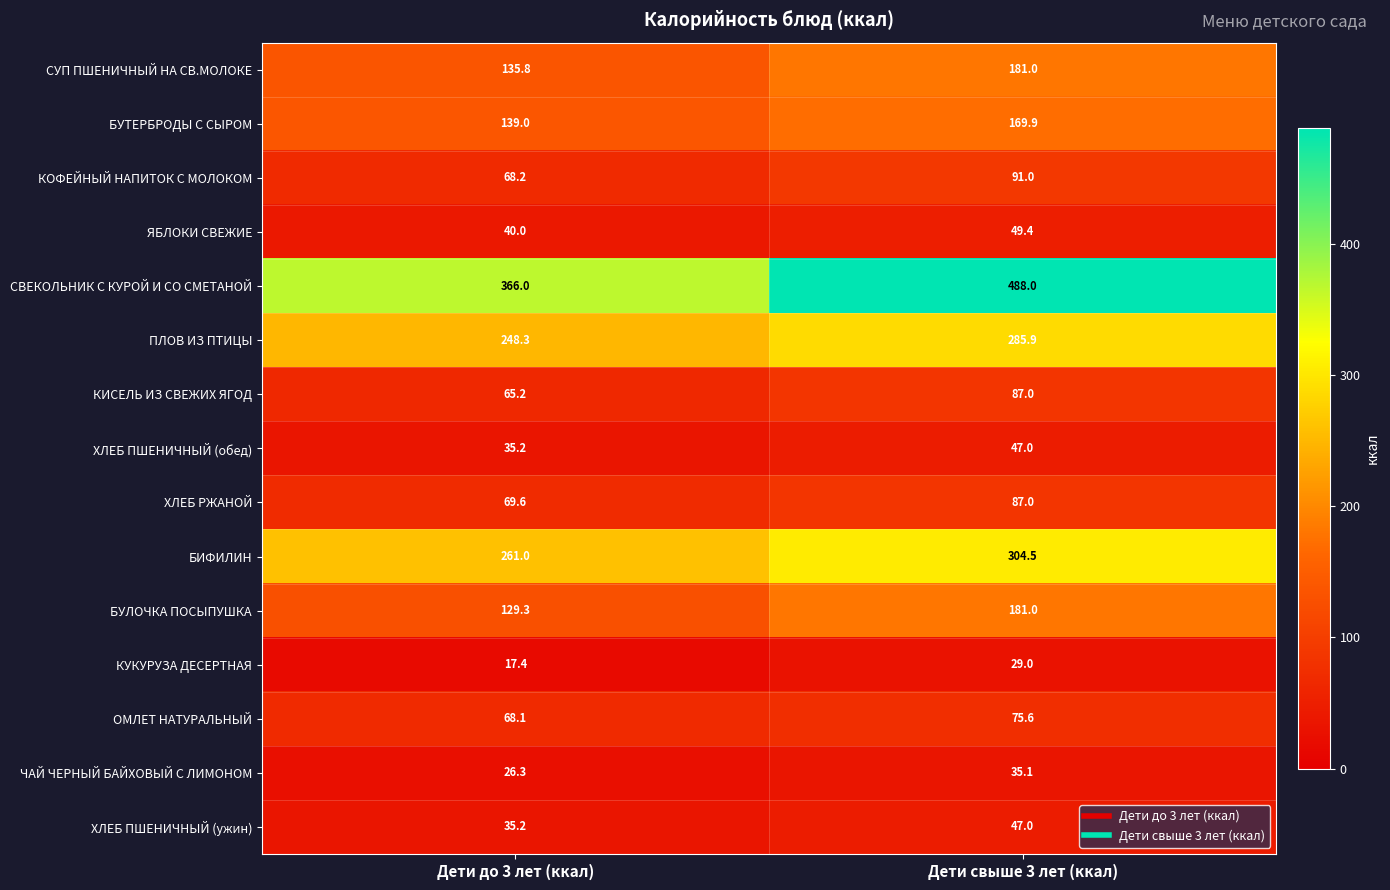

What is the difference between the highest and lowest values at Дети свыше 3 лет (ккал)?

459.0